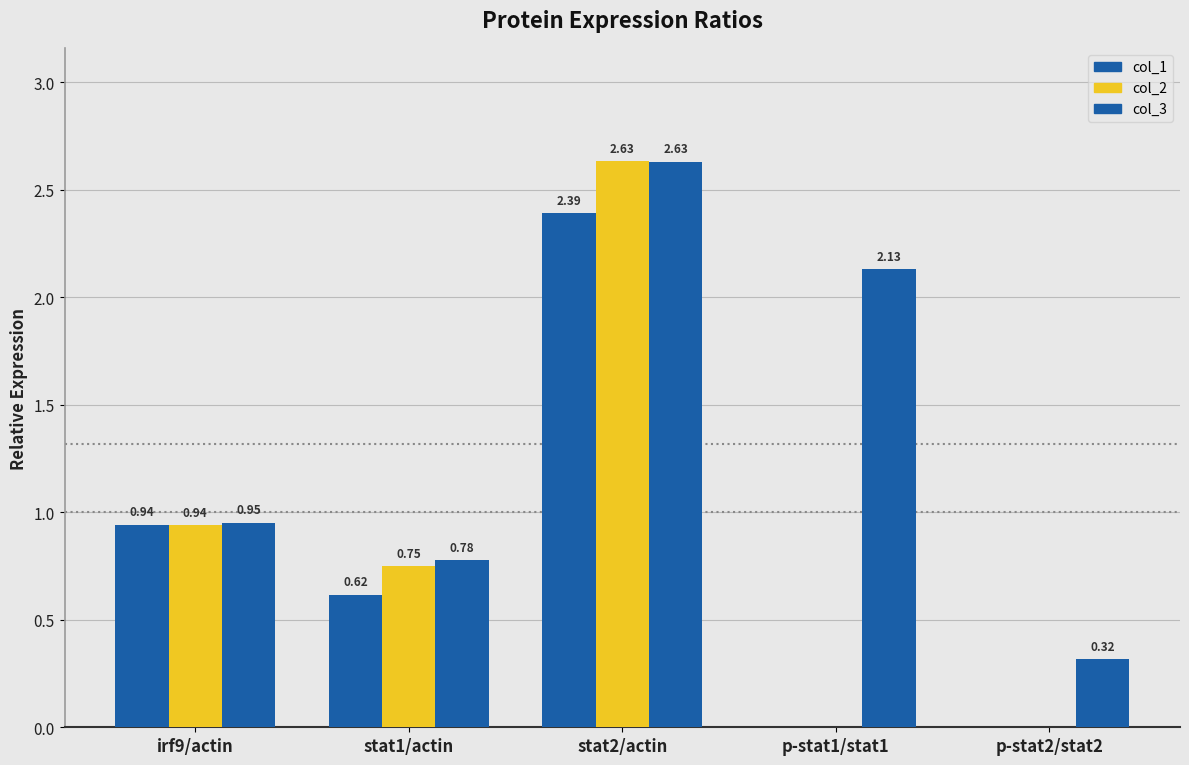

Between irf9/actin and p-stat2/stat2, which series saw the biggest shift?

col_1